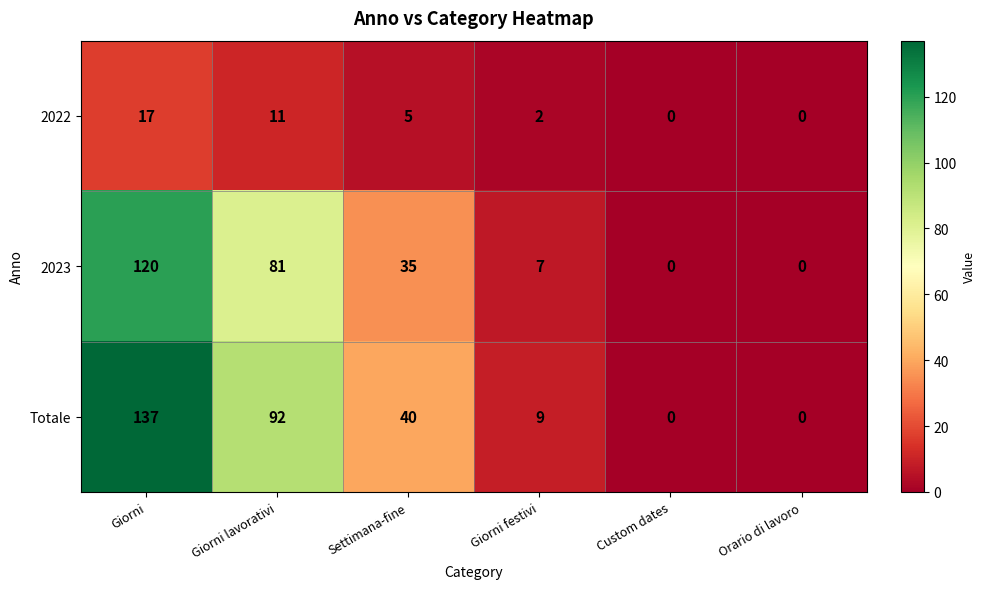

Reading left to right, extract all data points from this chart.

2022: 17	11	5	2	0	0
2023: 120	81	35	7	0	0
Totale: 137	92	40	9	0	0